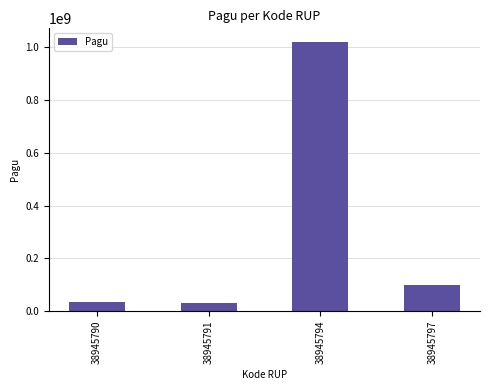

What is the minimum value shown in the chart?

30000000